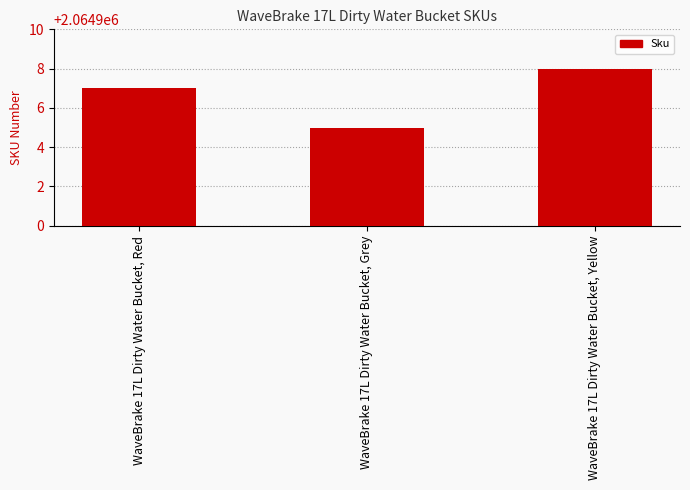

How many bars are there in total?

3